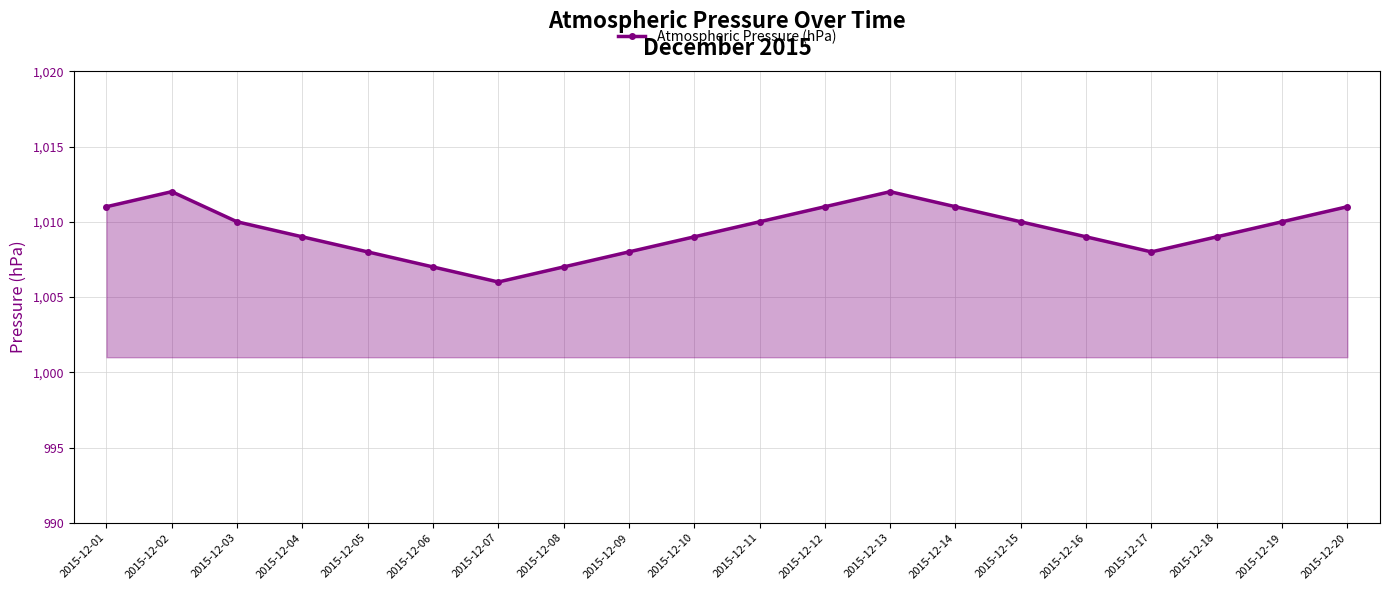

What is the sum of the values at 2015-12-17 and 2015-12-09?

2016